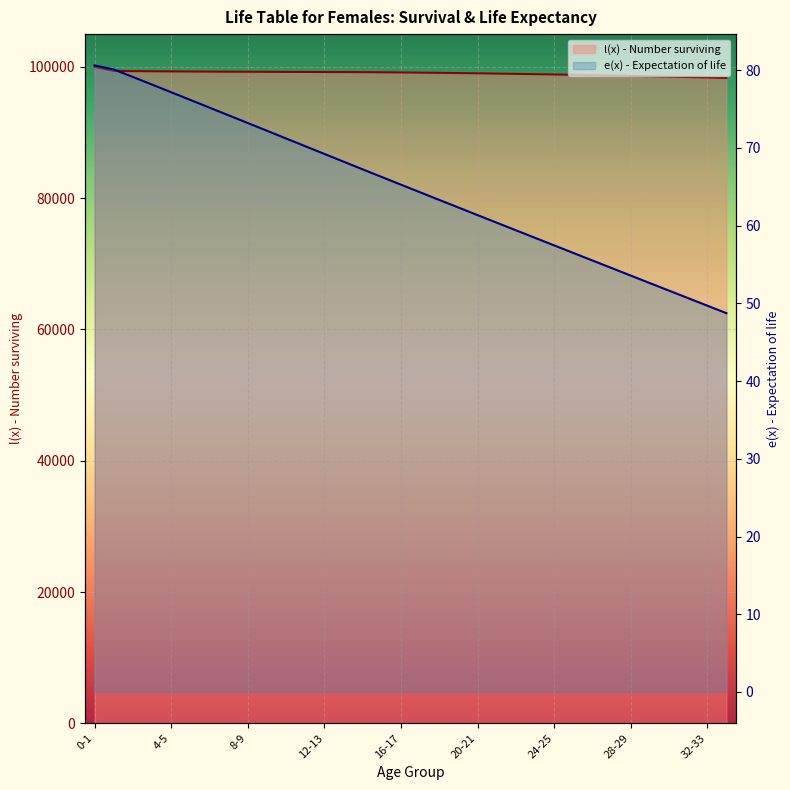

What is the sum of all e(x) - Expectation of life values?

2204.0